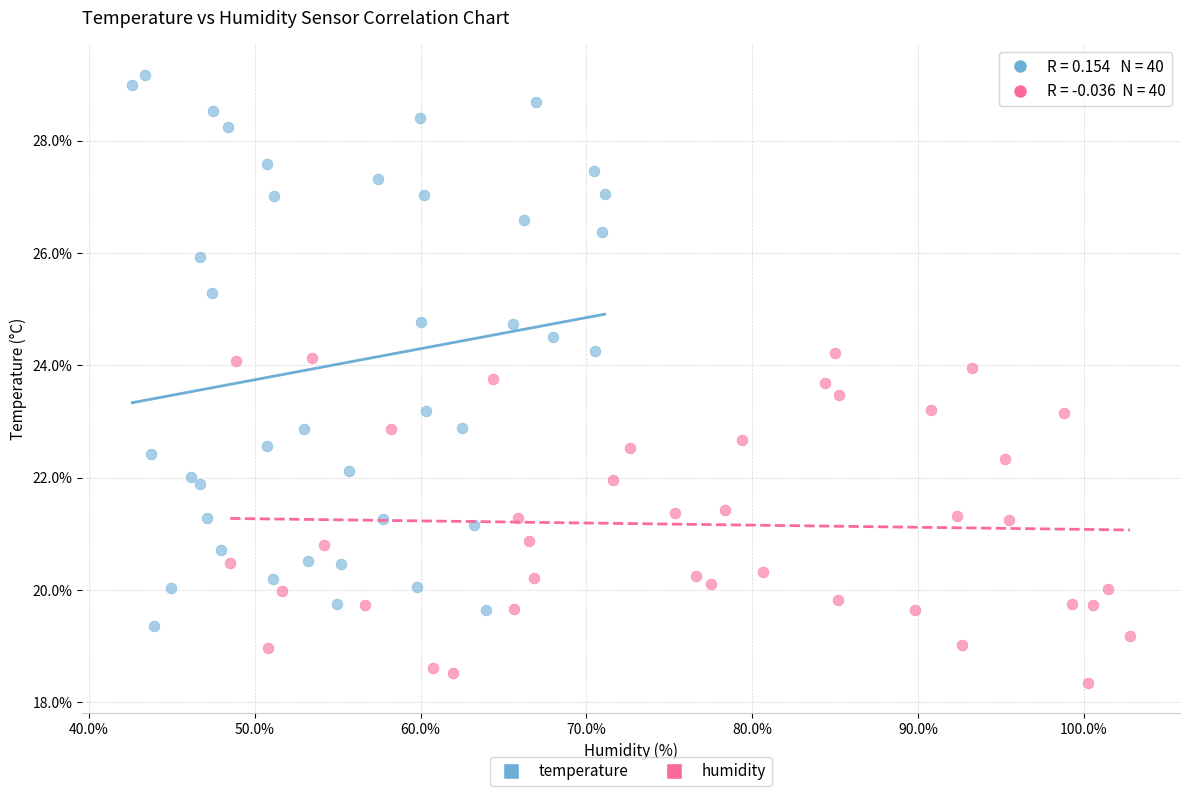

Which series has the widest spread of Y values?

temperature